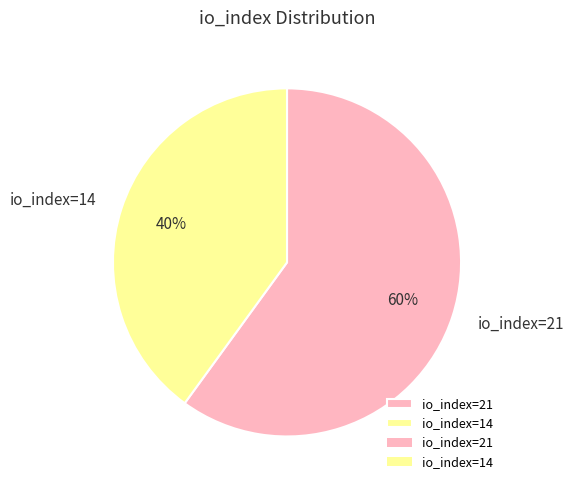

Rank the categories by value from lowest to highest.

io_index=14, io_index=21